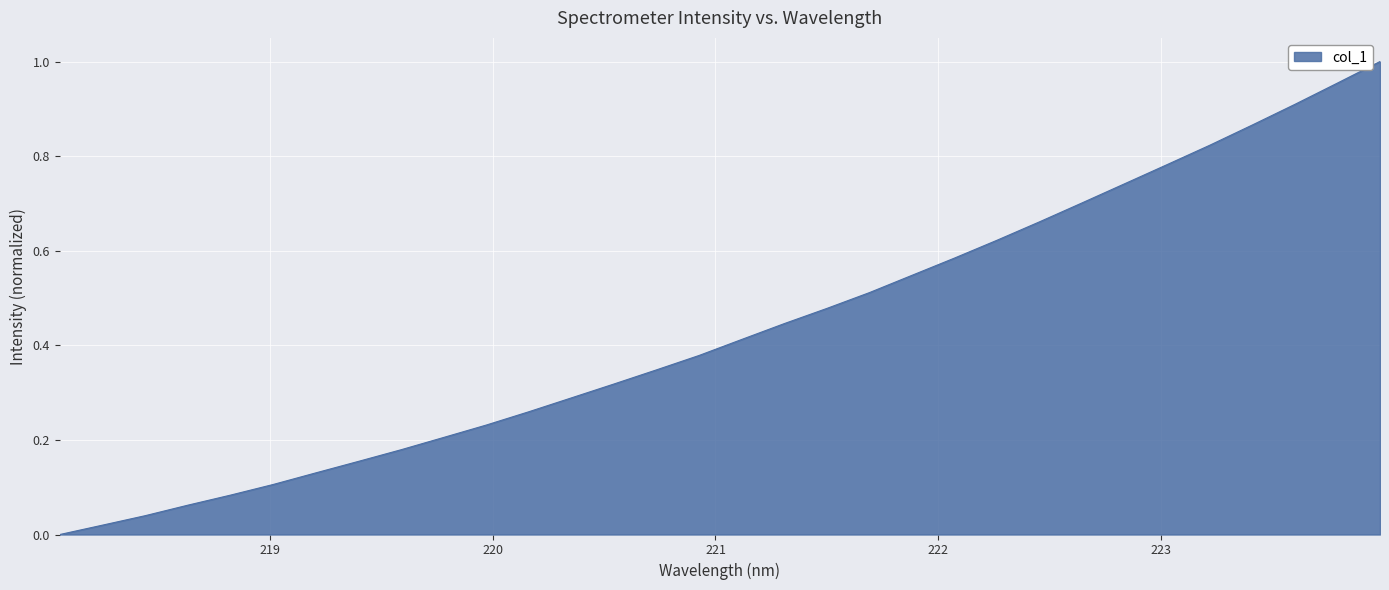

What is the difference between the maximum and second lowest values?

1.0